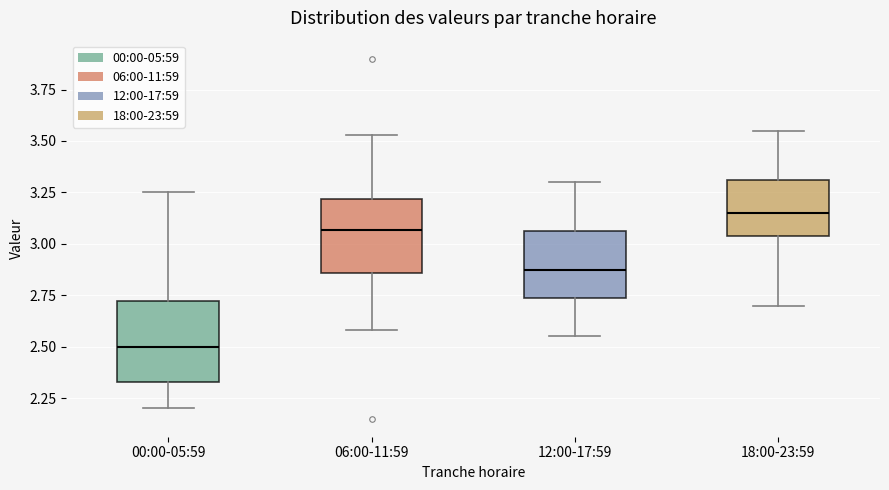

Which box's median line is the lowest?

00:00-05:59